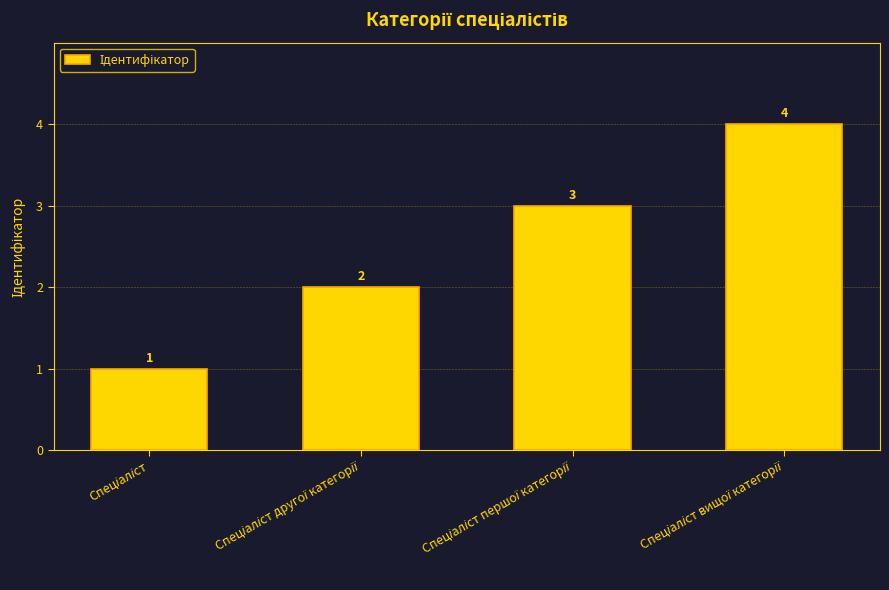

How many values are between 2 and 4?

3